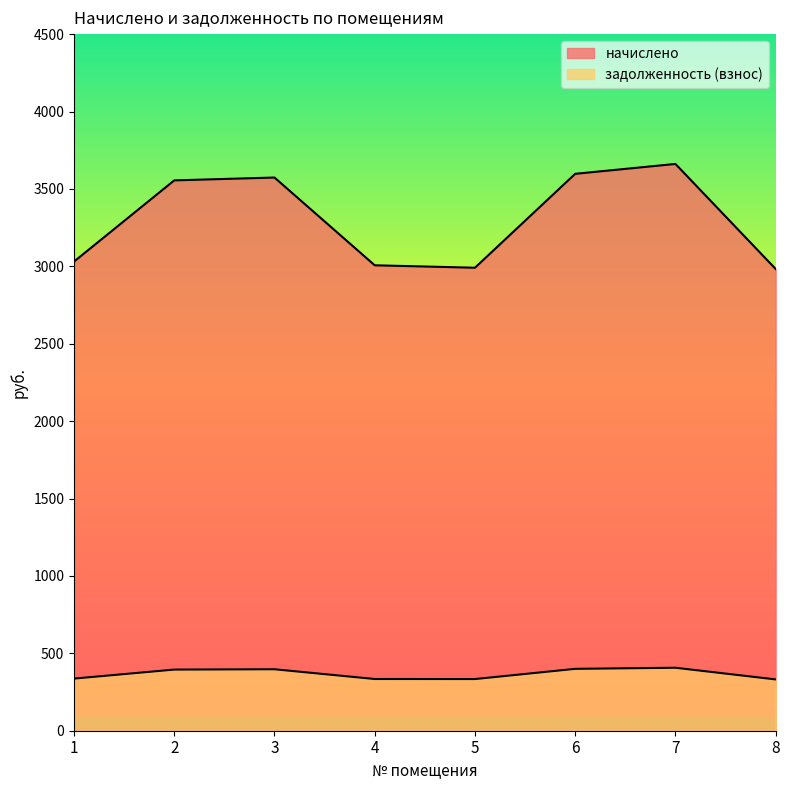

What is the total value across all series at 2?

3950.1